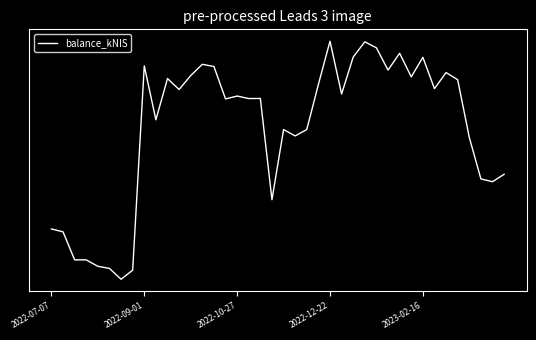

Does the chart have visible grid lines?

No